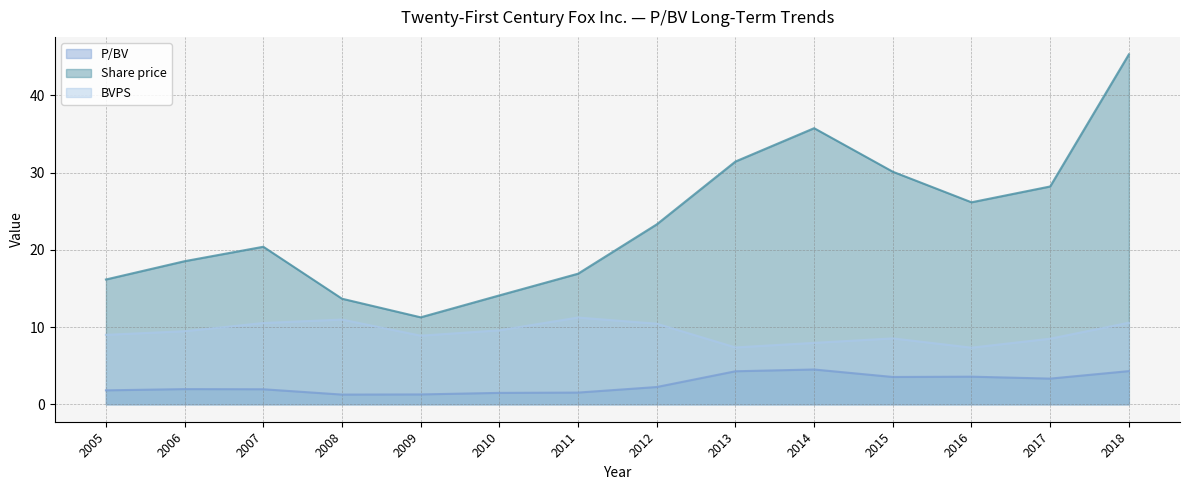

The P/BV series shows 3.3 at 2017. True or false?

True